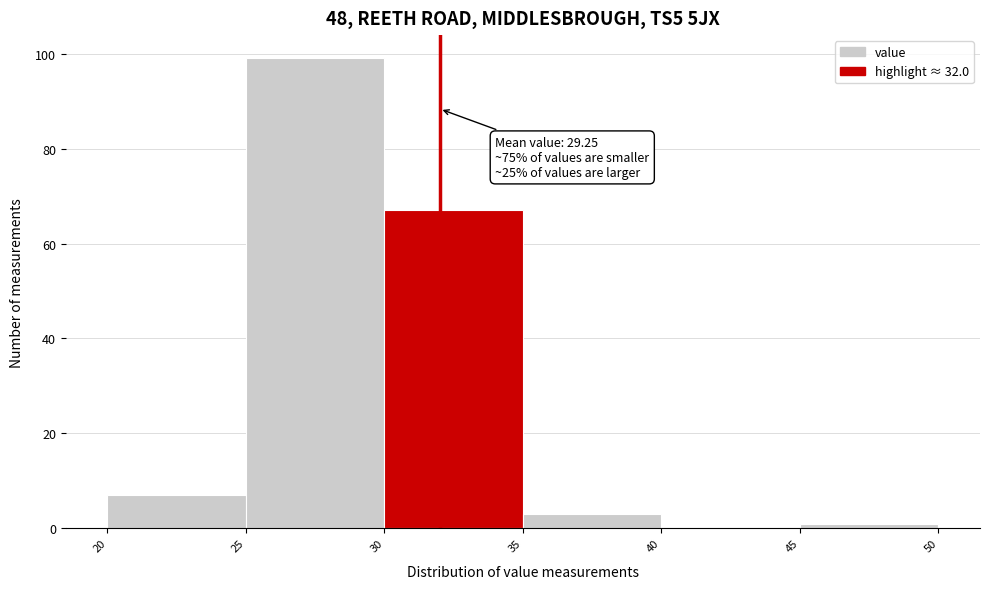

Over which range of the x-axis is the bar tallest?

25 to 30